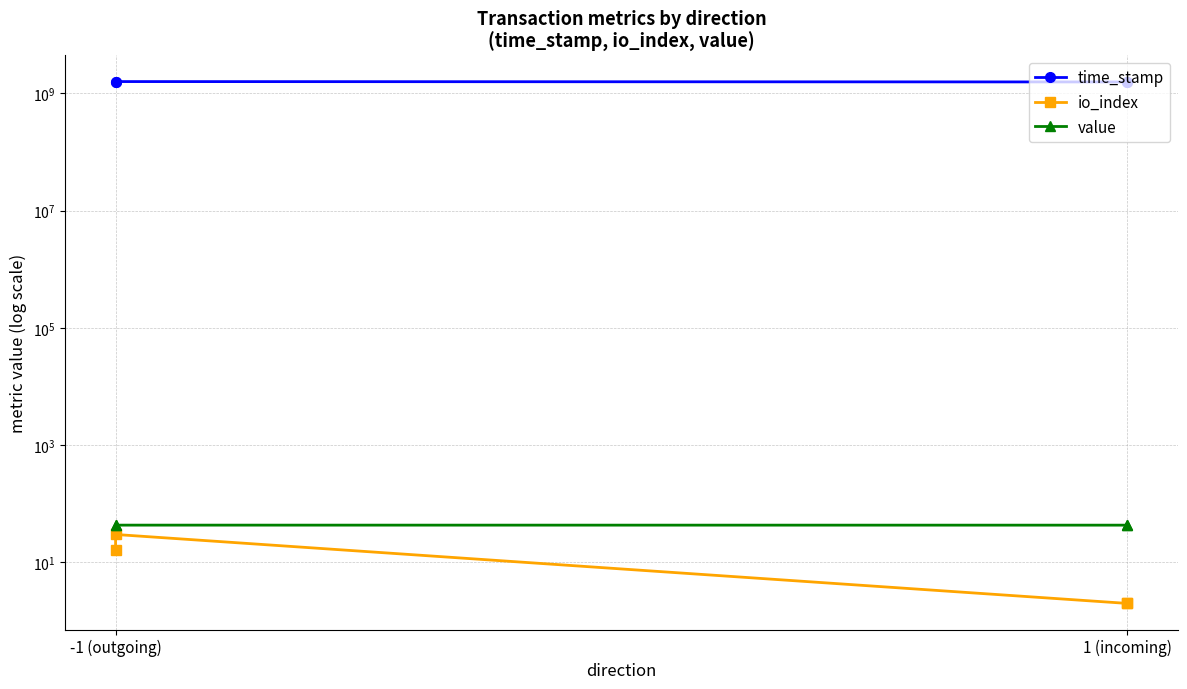

What is the approximate value of time_stamp at -1 (outgoing)?

1573419451.0